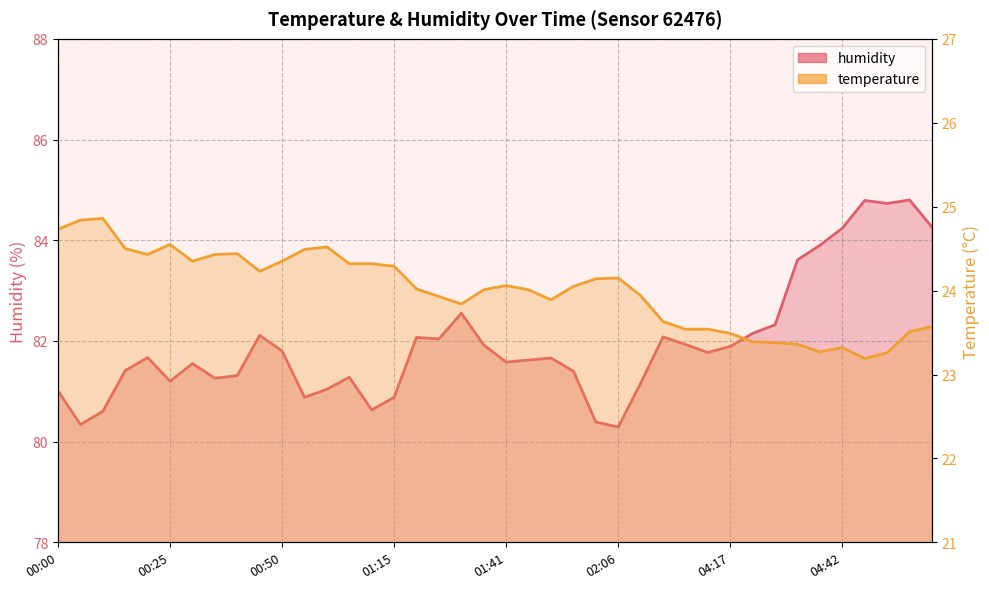

At which category is the sum across all series the highest?

38